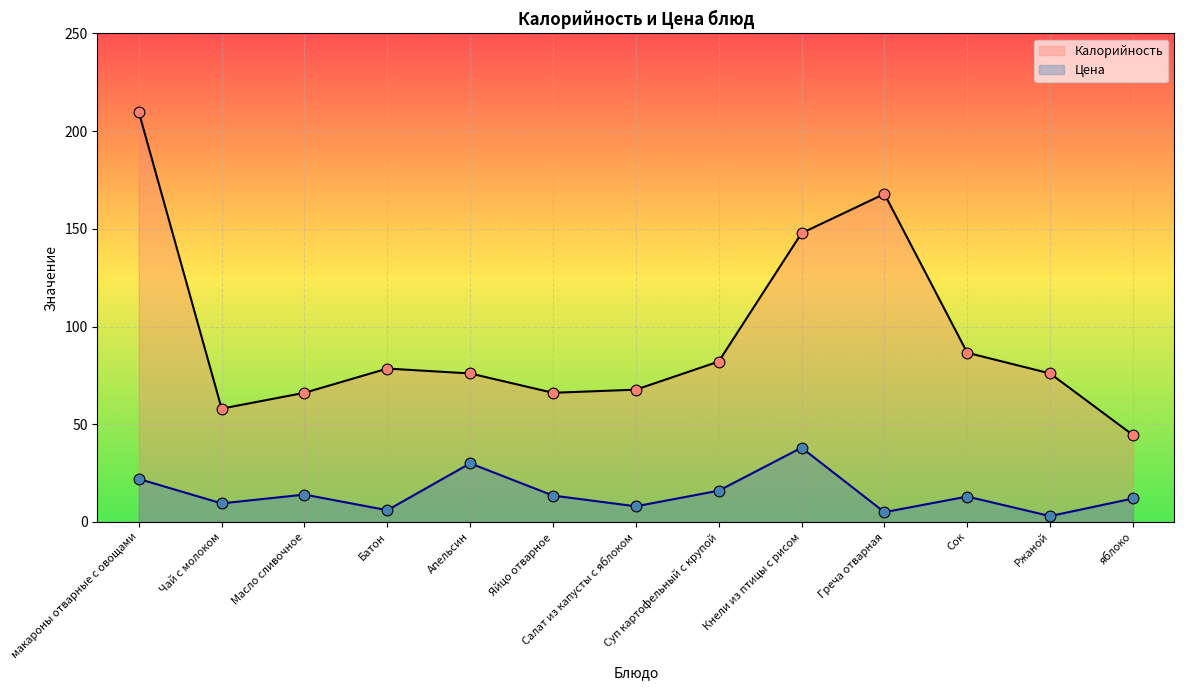

Is the value of Цена at Сок greater than the value of Калорийность at яблоко?

No